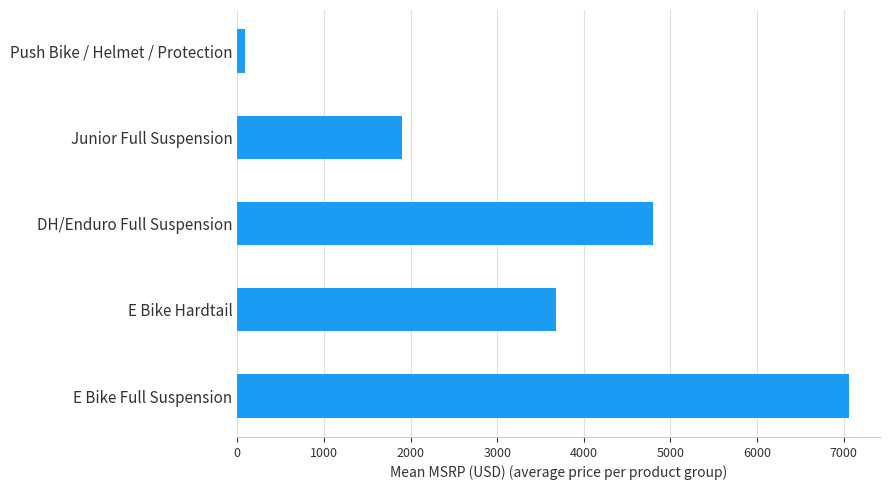

Rank the categories by value from lowest to highest.

Push Bike / Helmet / Protection, Junior Full Suspension, E Bike Hardtail, DH/Enduro Full Suspension, E Bike Full Suspension